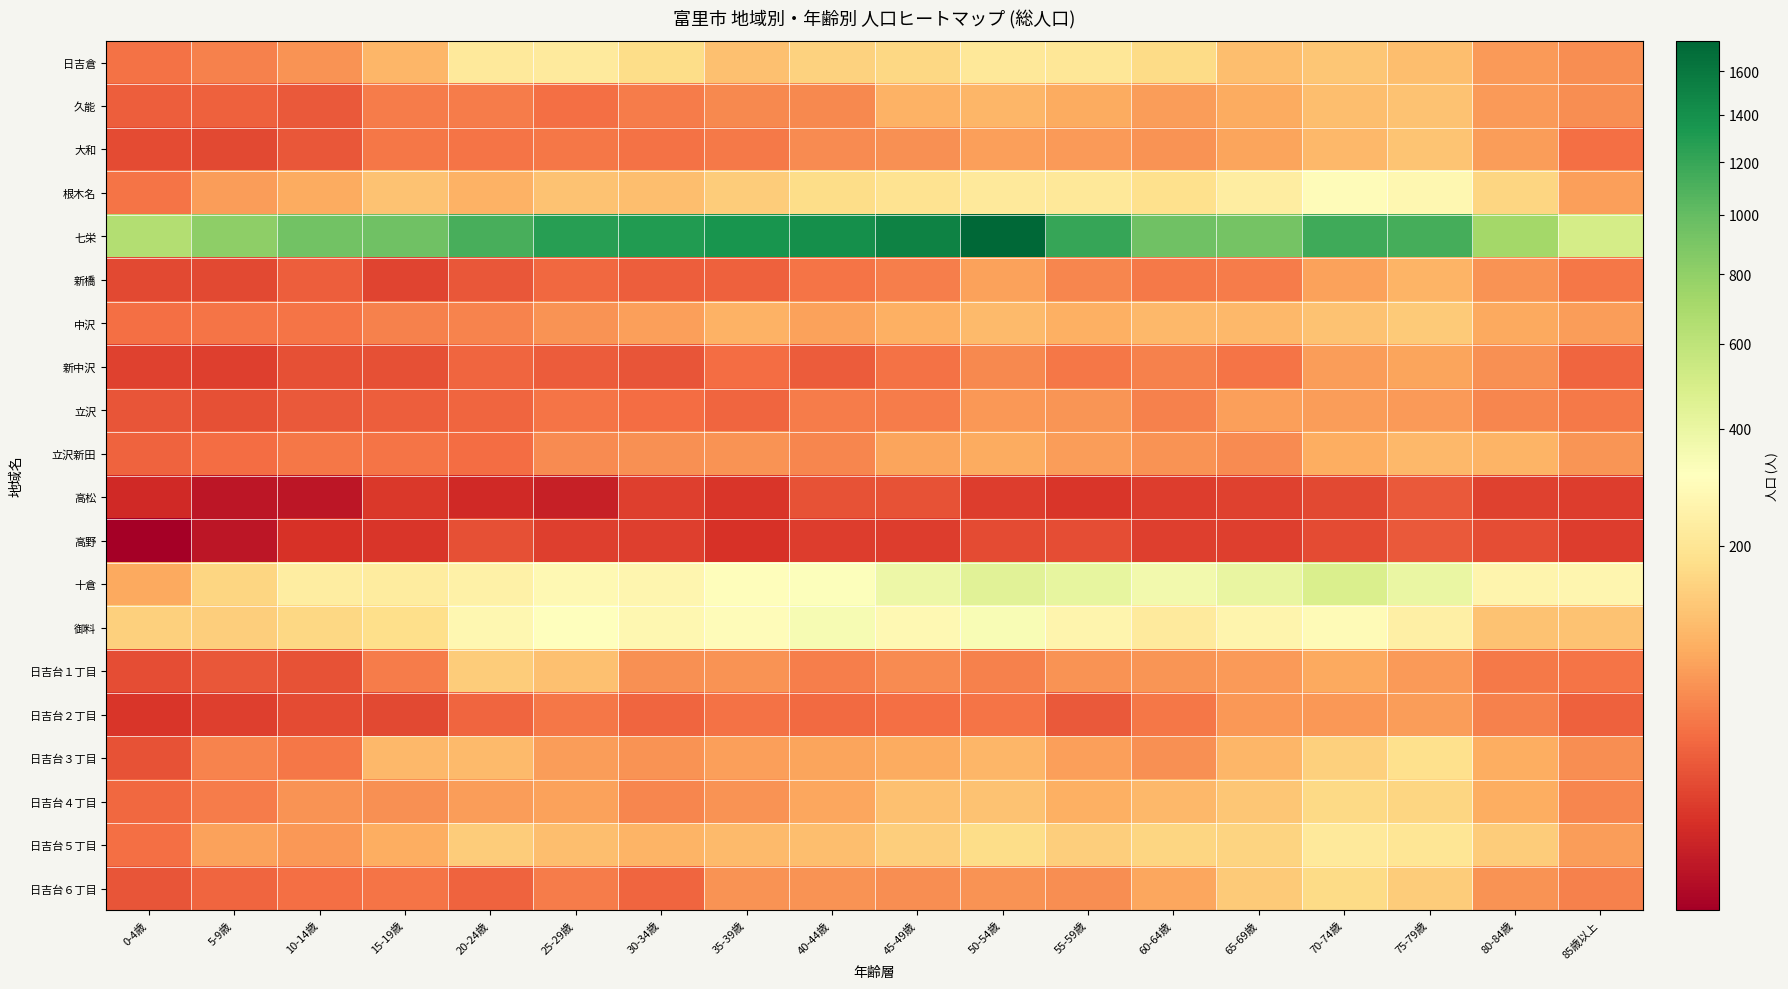

At 50-54歳, list the series in order from smallest to largest.

高松, 高野, 日吉台２丁目, 日吉台１丁目, 新中沢, 日吉台６丁目, 立沢, 大和, 新橋, 立沢新田, 久能, 日吉台３丁目, 中沢, 日吉台４丁目, 日吉台５丁目, 日吉倉, 根木名, 御料, 十倉, 七栄